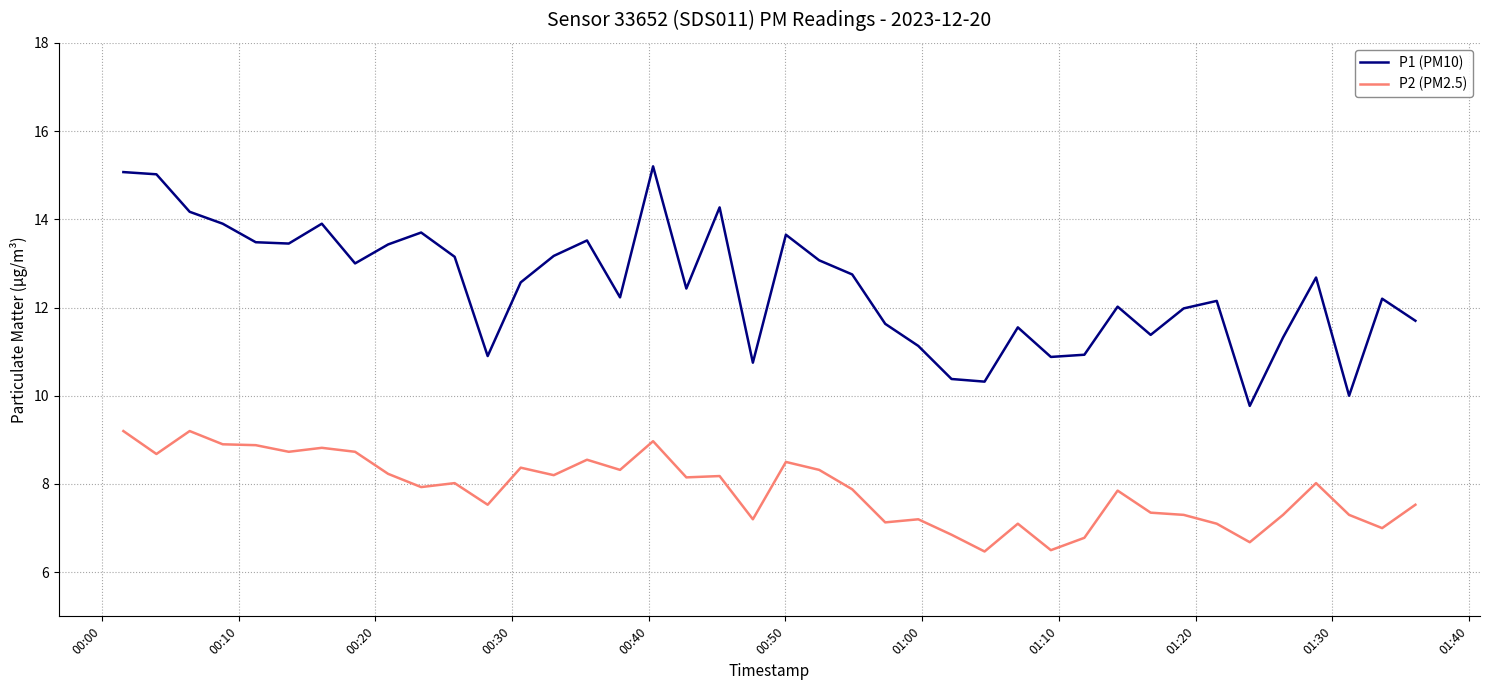

What is the difference between the second highest and minimum values in the P1 (PM10) series?

5.3